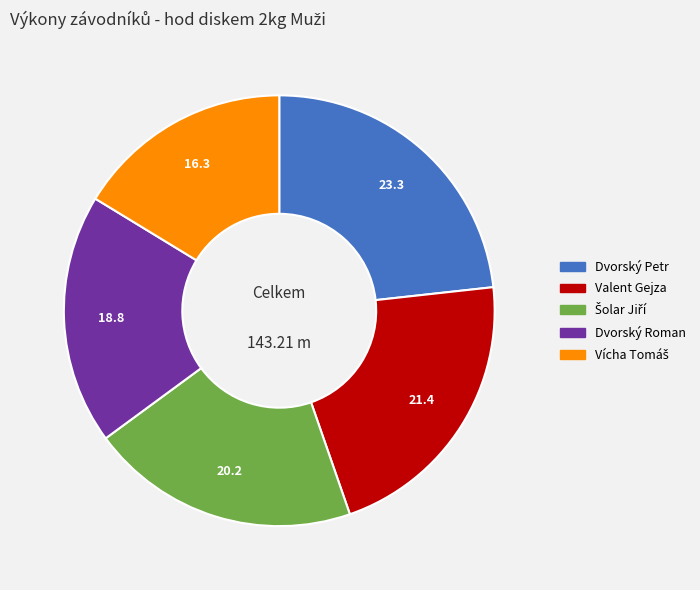

Is there a majority slice in this chart?

No